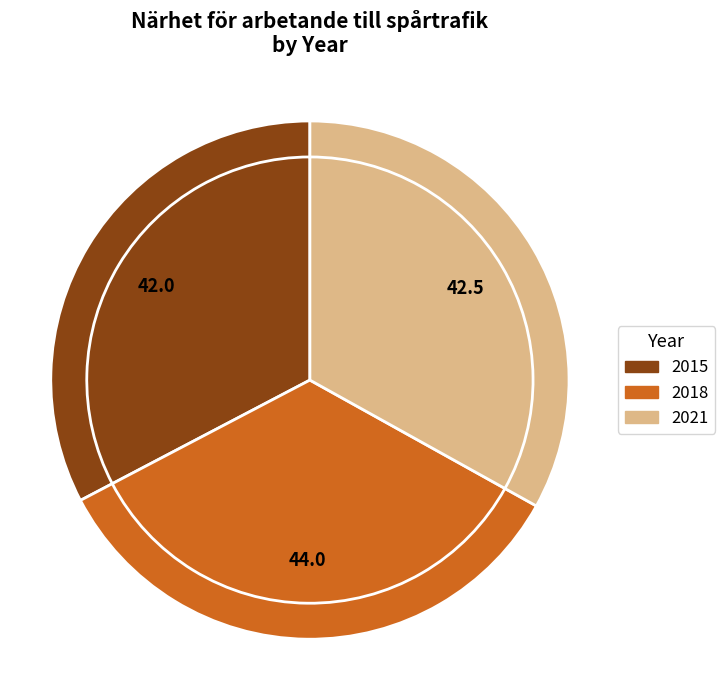

What is the smallest slice in the pie chart?

2015